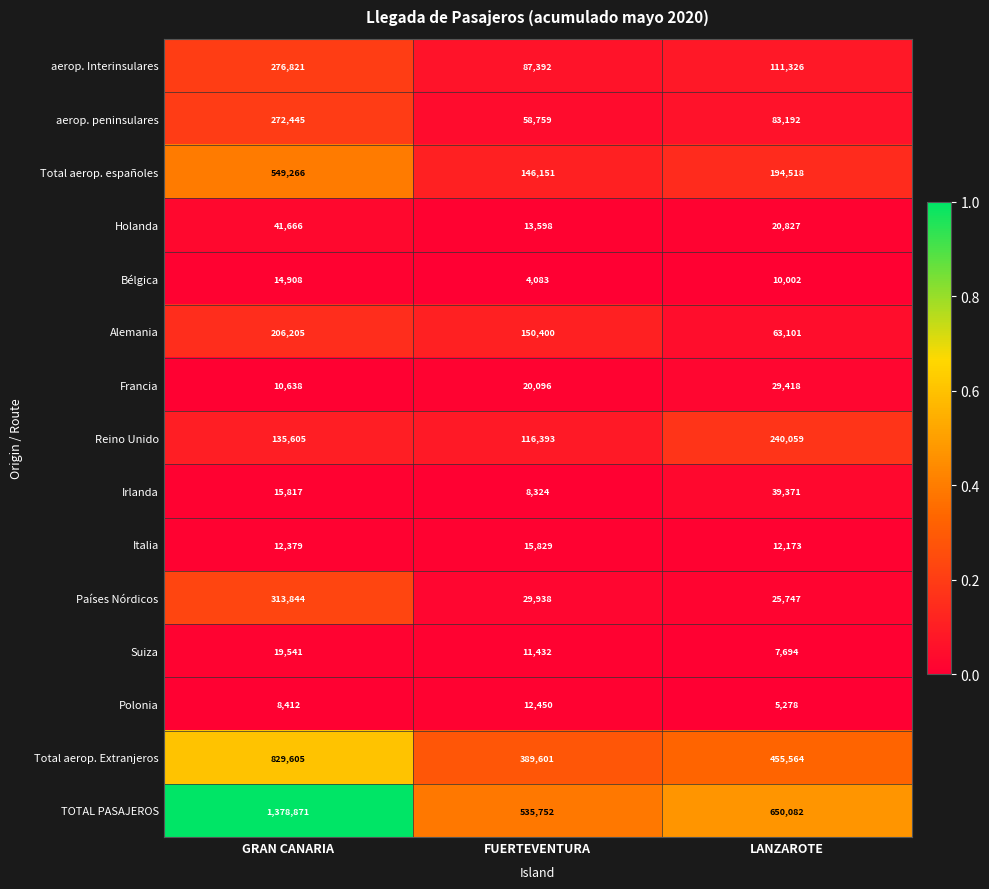

The value of aerop. peninsulares at GRAN CANARIA is 272445. True or false?

True